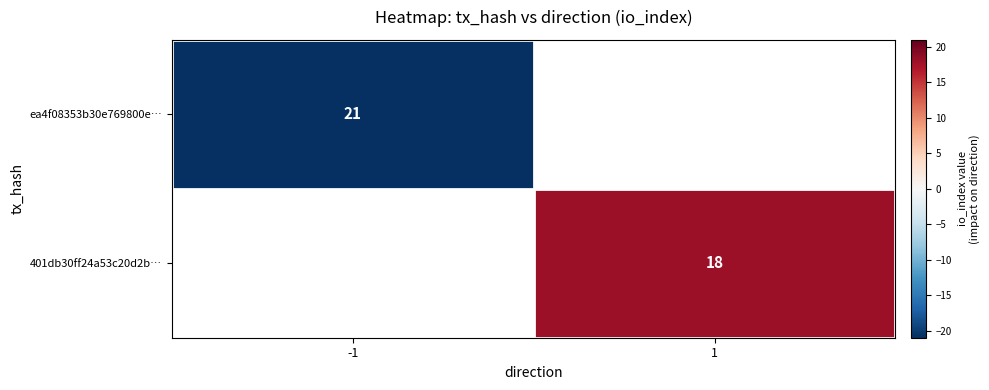

True or false: ea4f08353b30e769800e… has a value of 21 at -1.

True